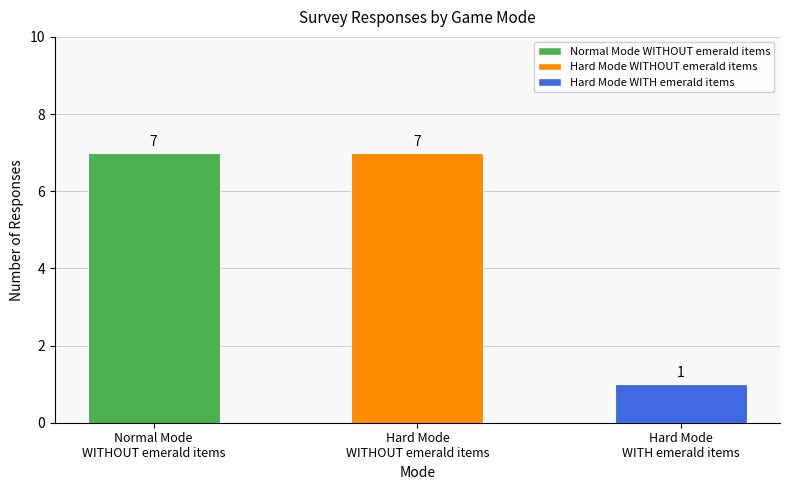

What is the maximum value shown in the chart?

7